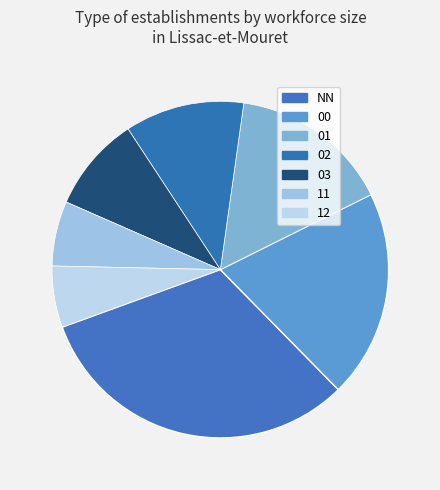

Is the sum of 01 and 03 greater than half?

No